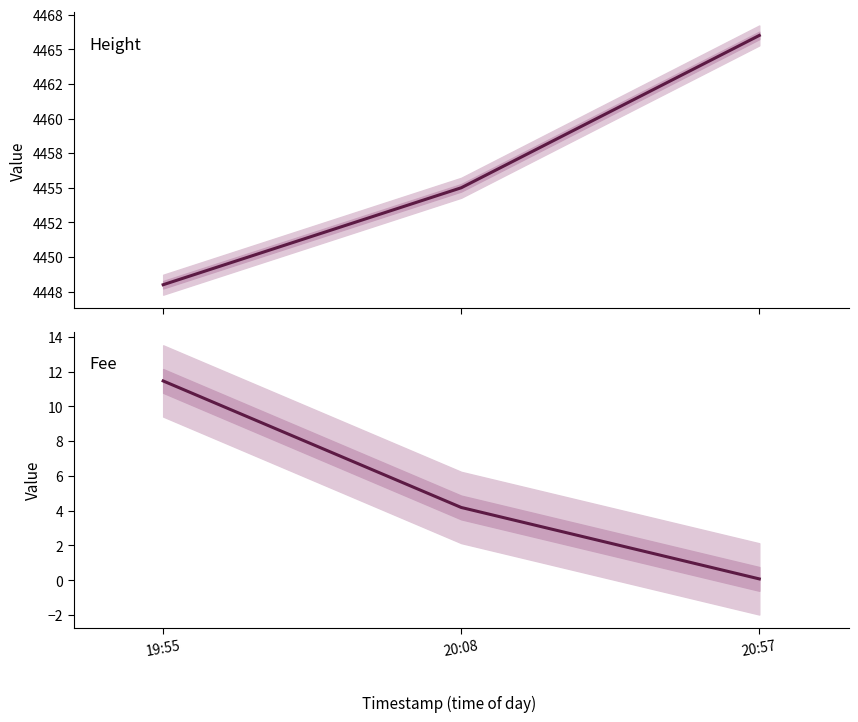

The Fee series shows 20.0 at 19:55. True or false?

False